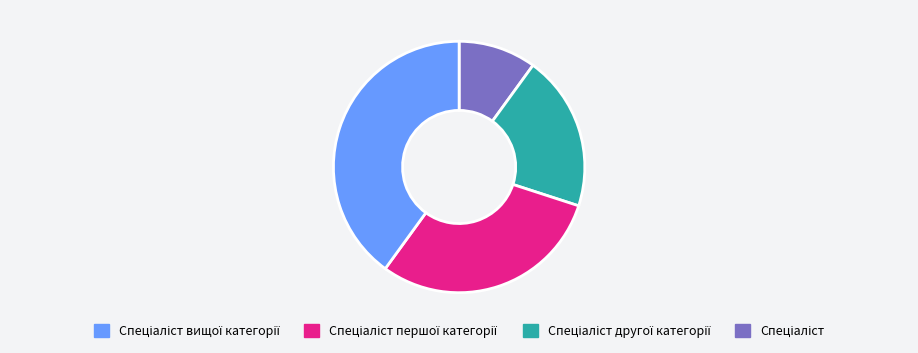

Does any single category account for the majority?

No